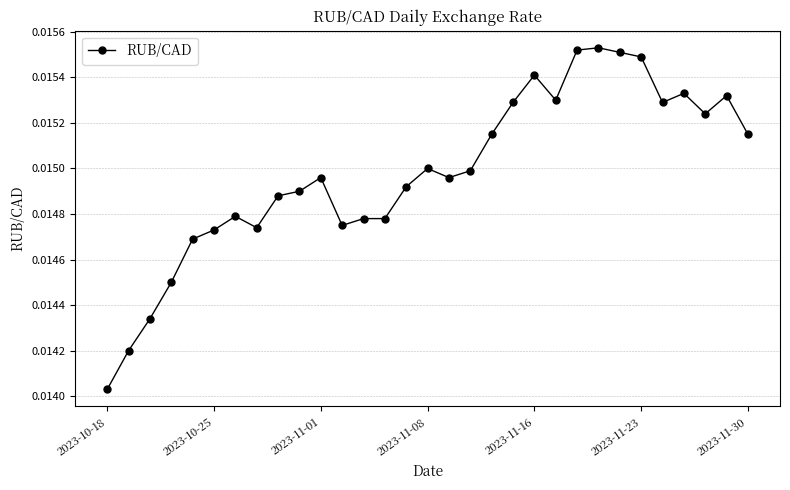

What is the sum of all values?

0.5